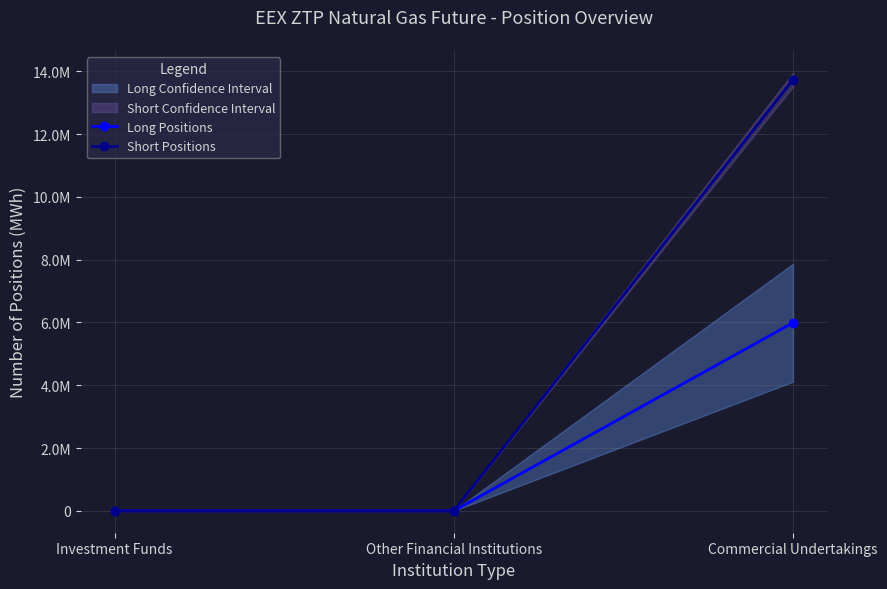

Where is Long Positions nearest to the value 2996125?

Investment Funds